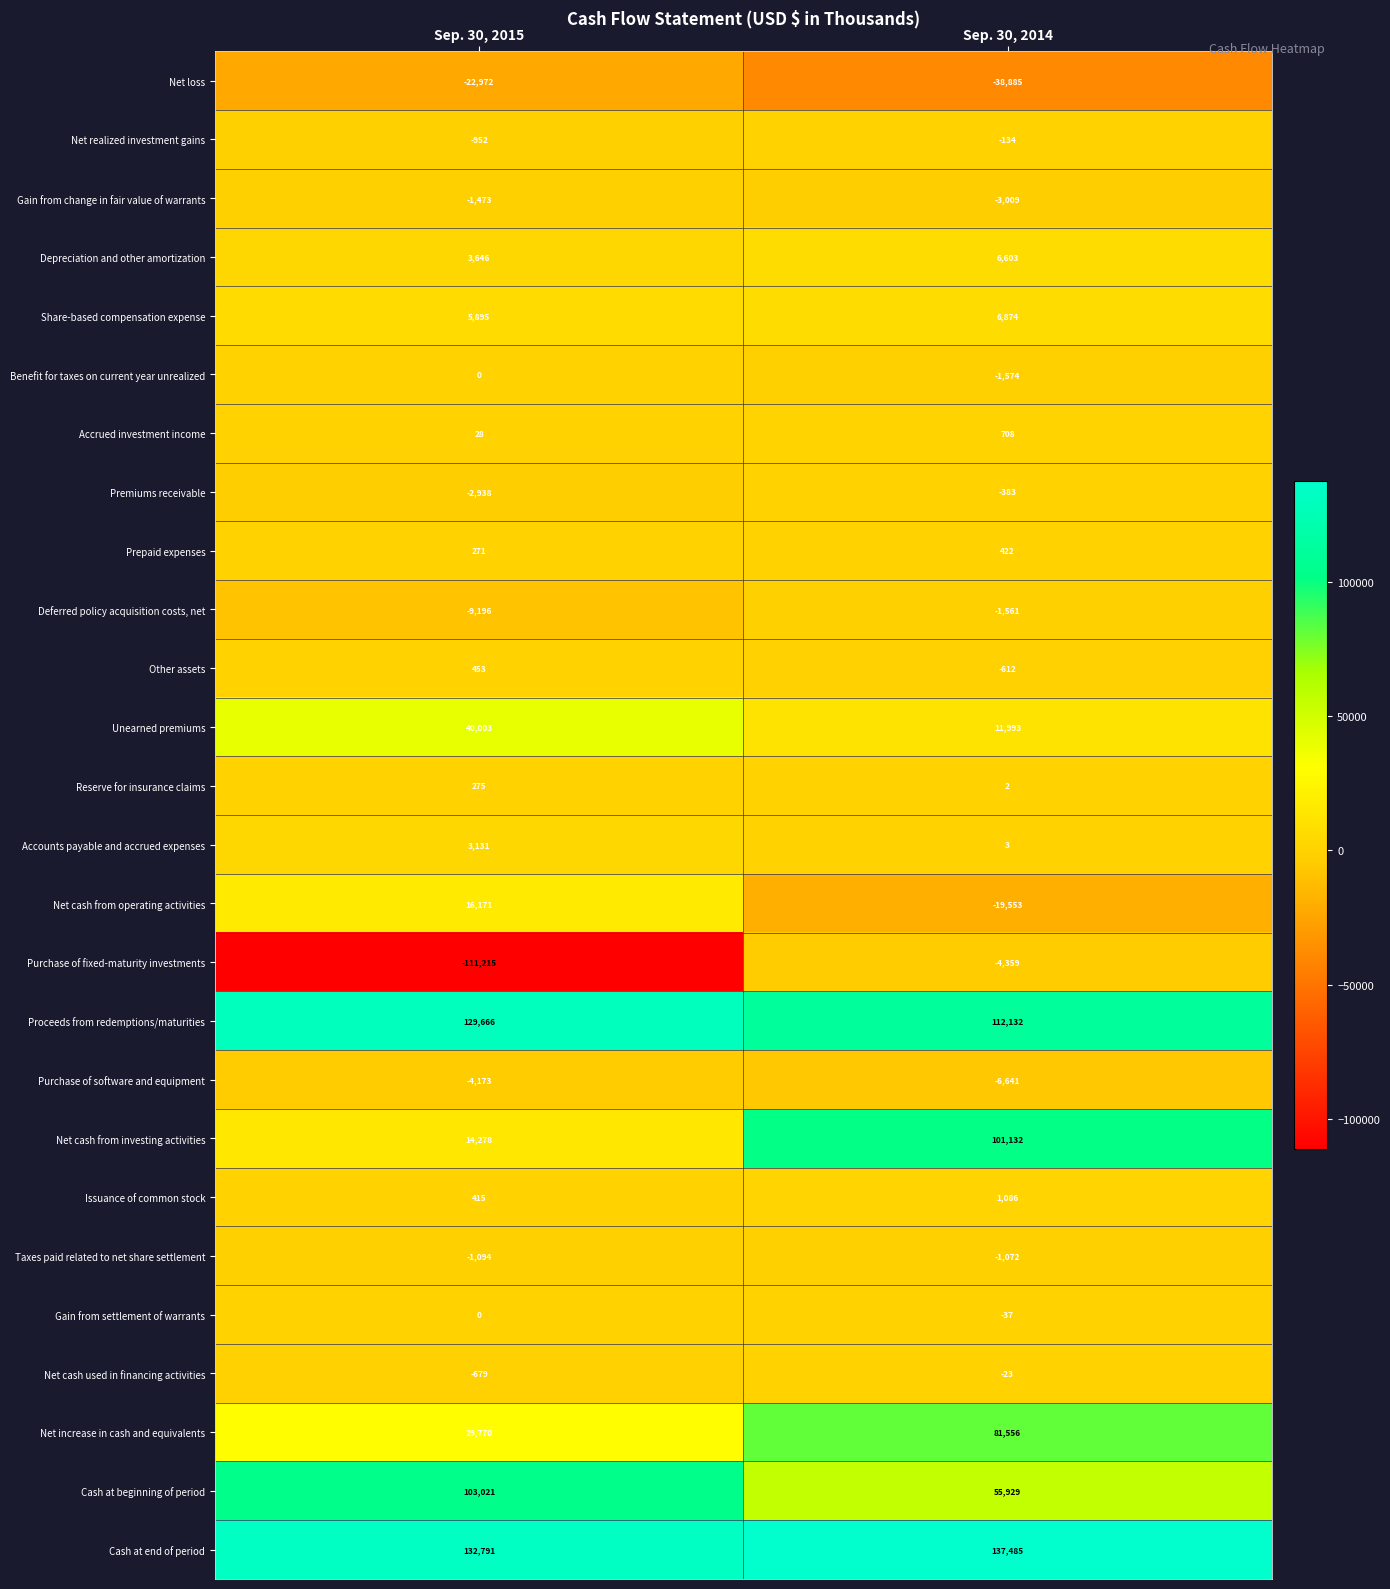

List the labels in order of Net realized investment gains value, largest first.

Sep. 30, 2014, Sep. 30, 2015